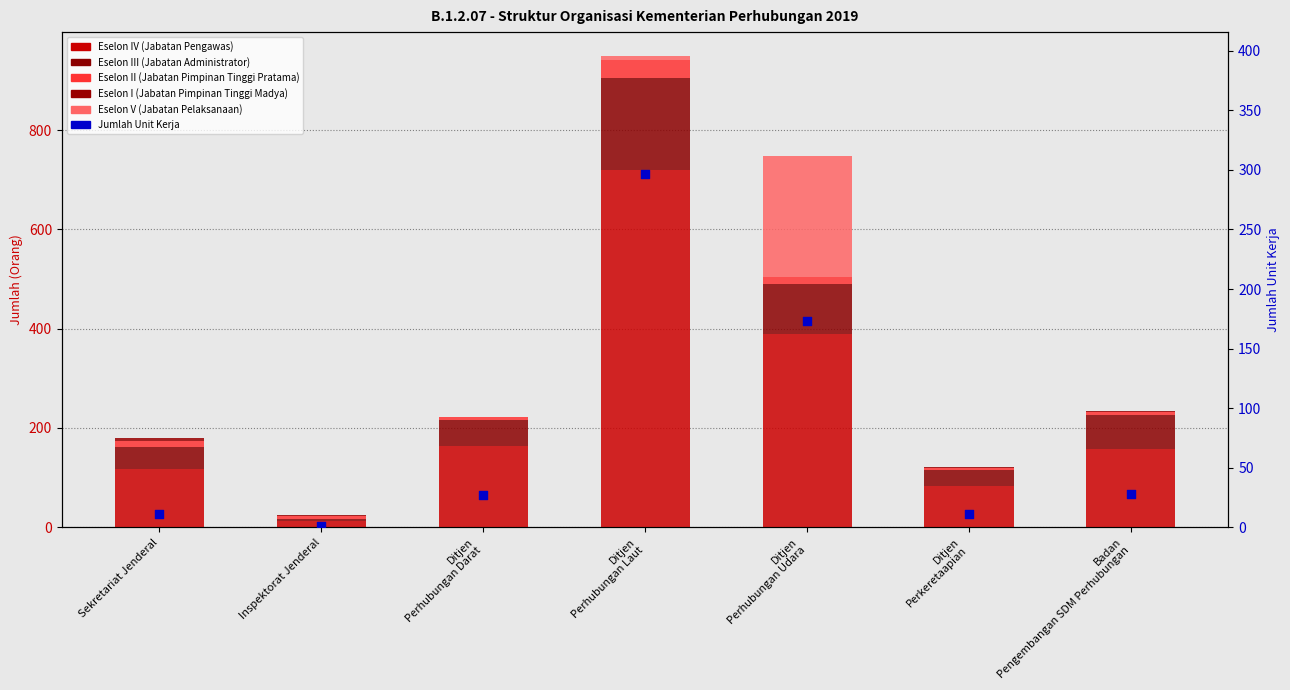

What is the total value across all series at Ditjen
Perhubungan Udara?

920